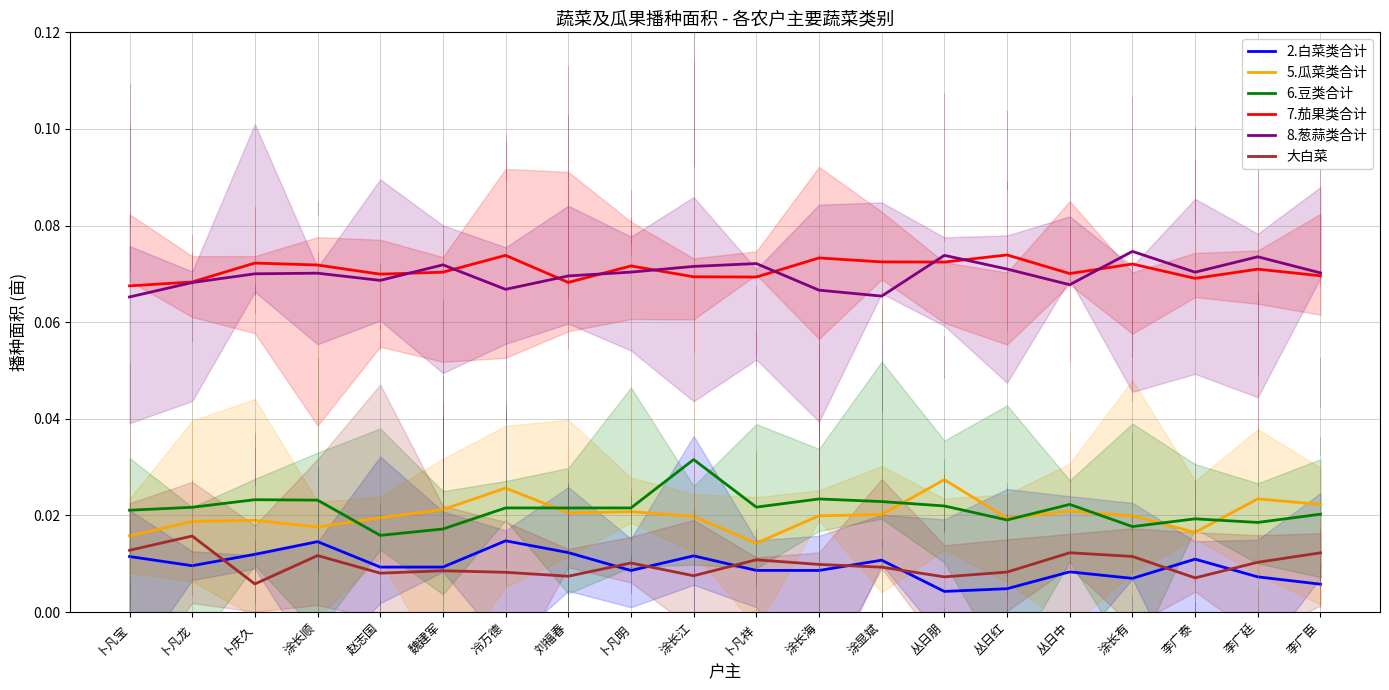

What is the label of the 1st point from the right?

李广臣